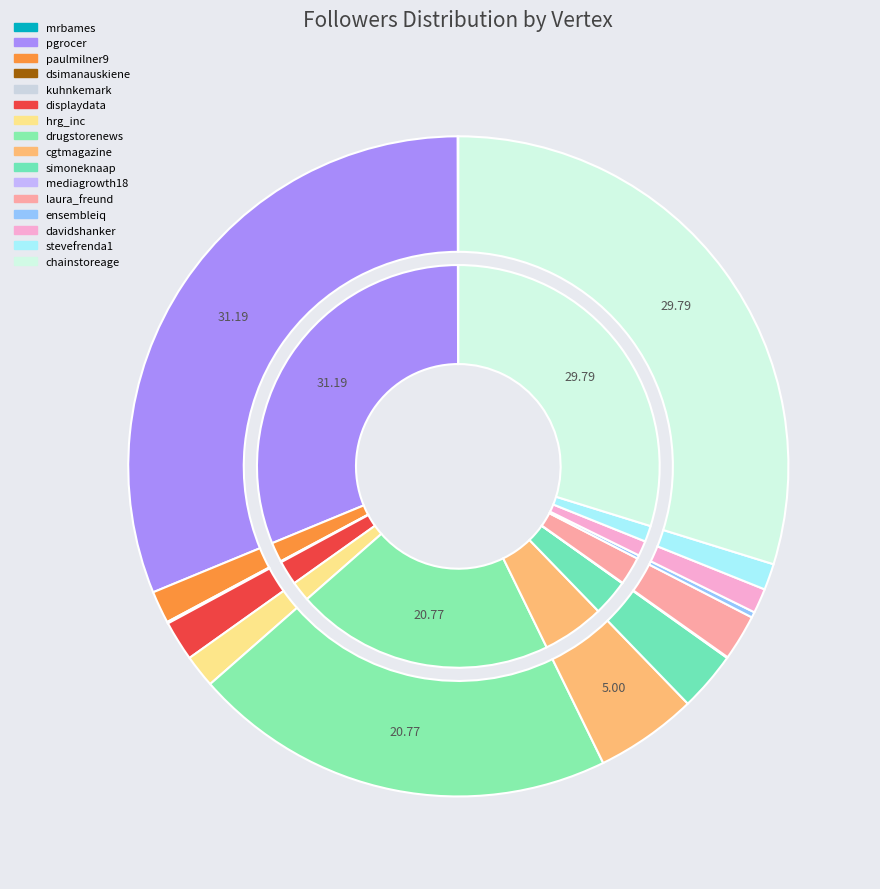

Is it true that chainstoreage is 23% of the pie?

False